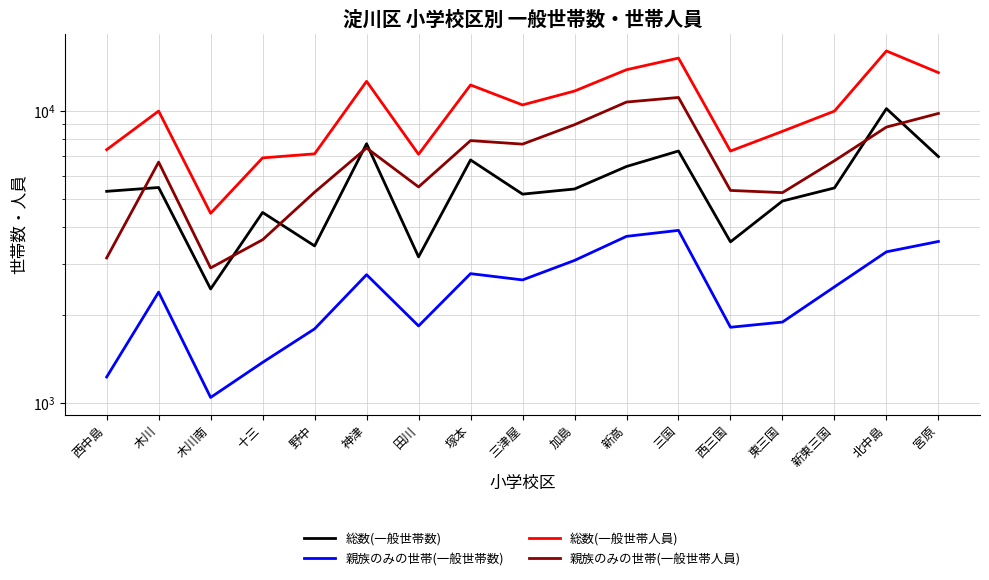

Count the number of data series in this chart.

4